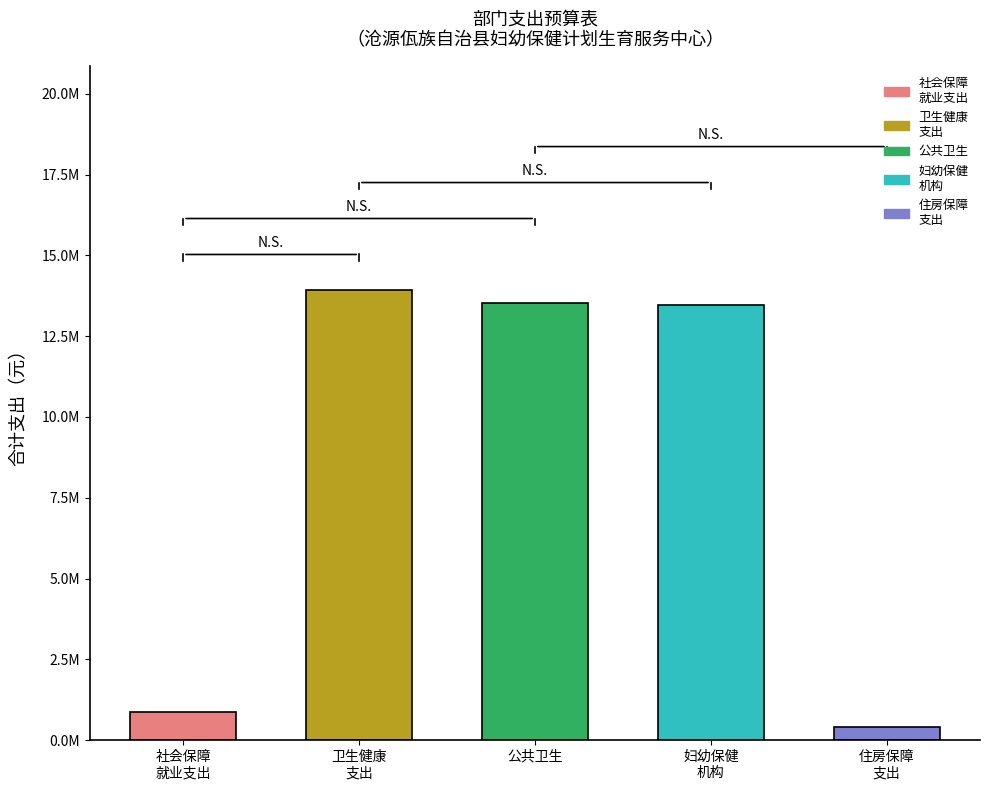

Are the bars horizontal?

No